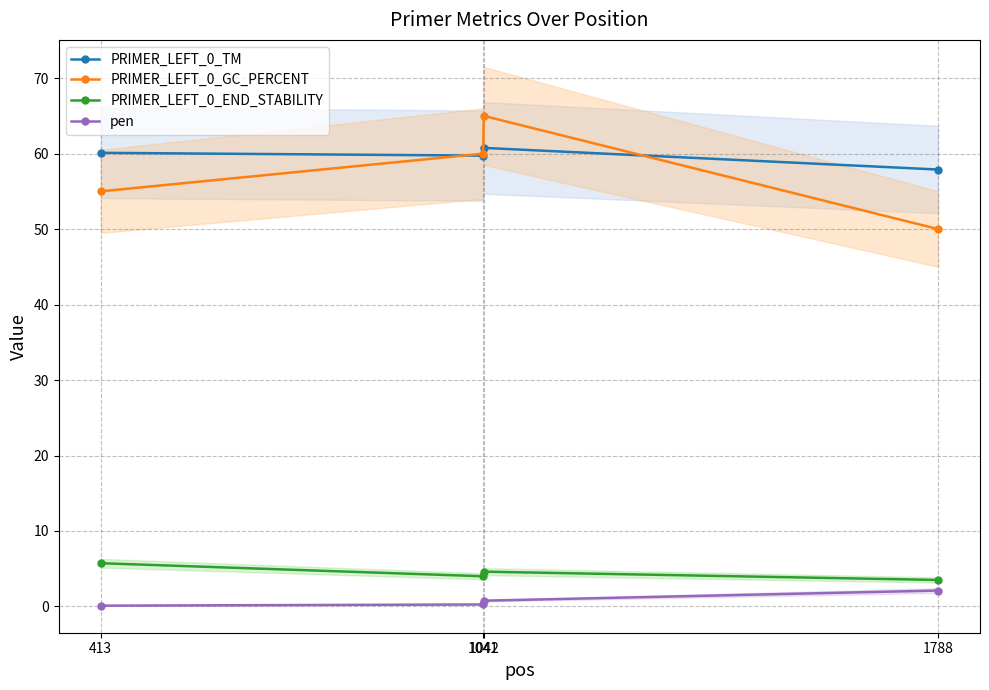

How many lines are shown in the chart?

4